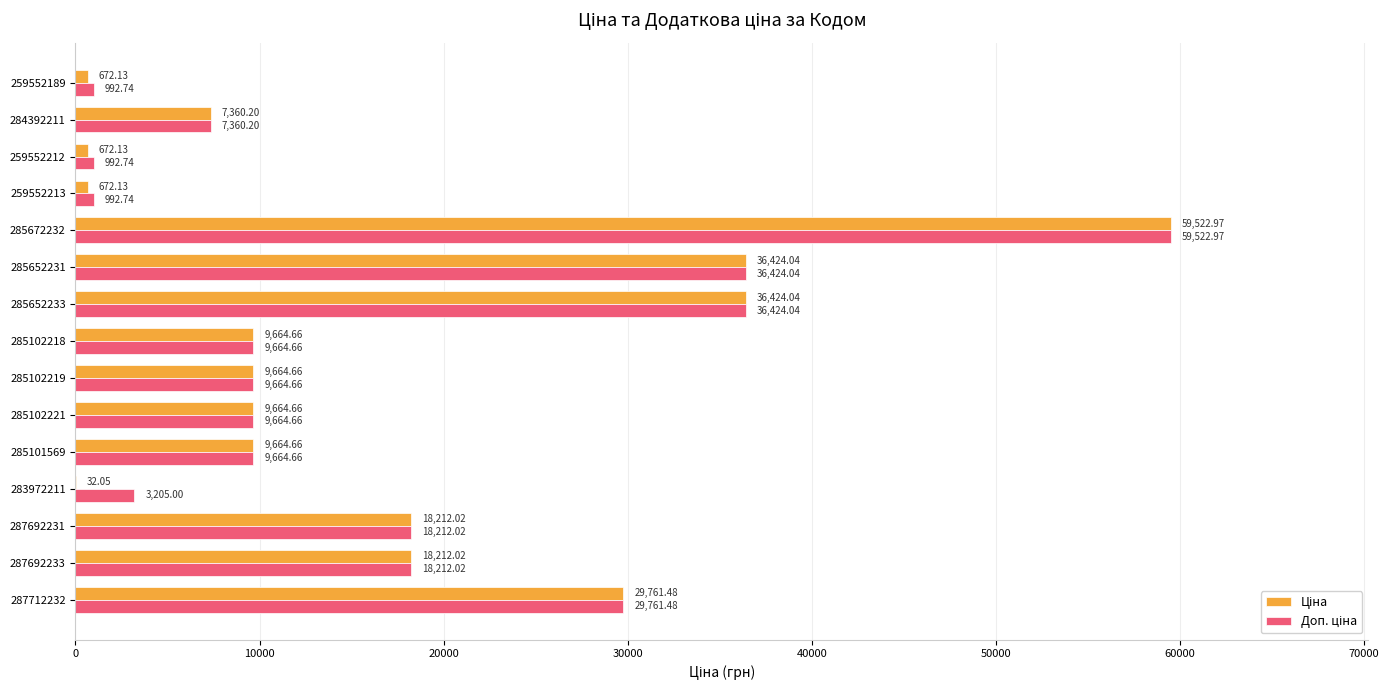

What is the total value across all series at 285652231?

72848.1